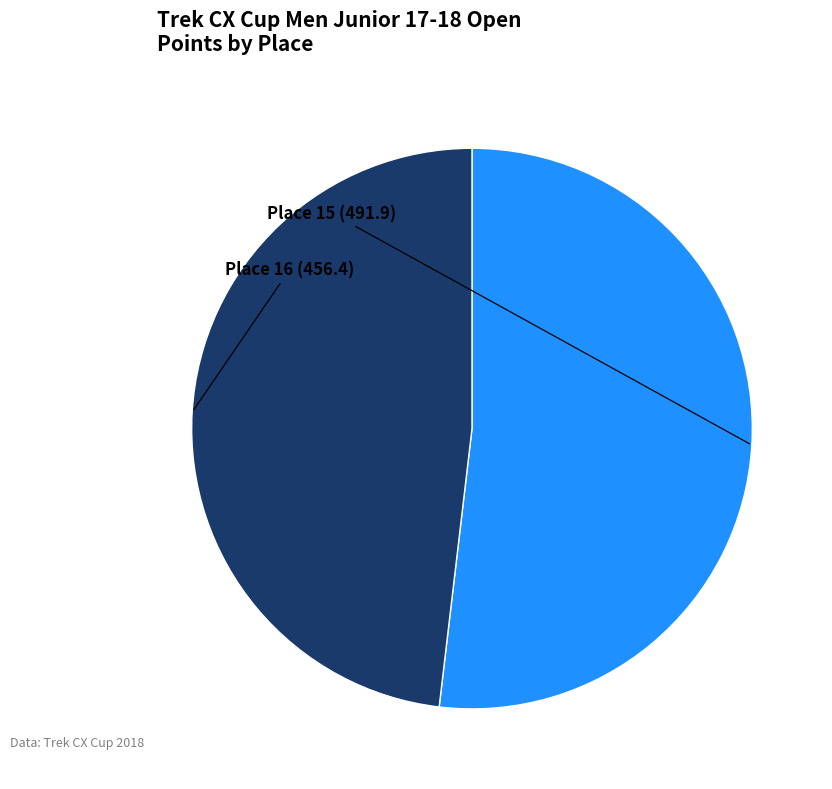

How many slices are in this pie chart?

2